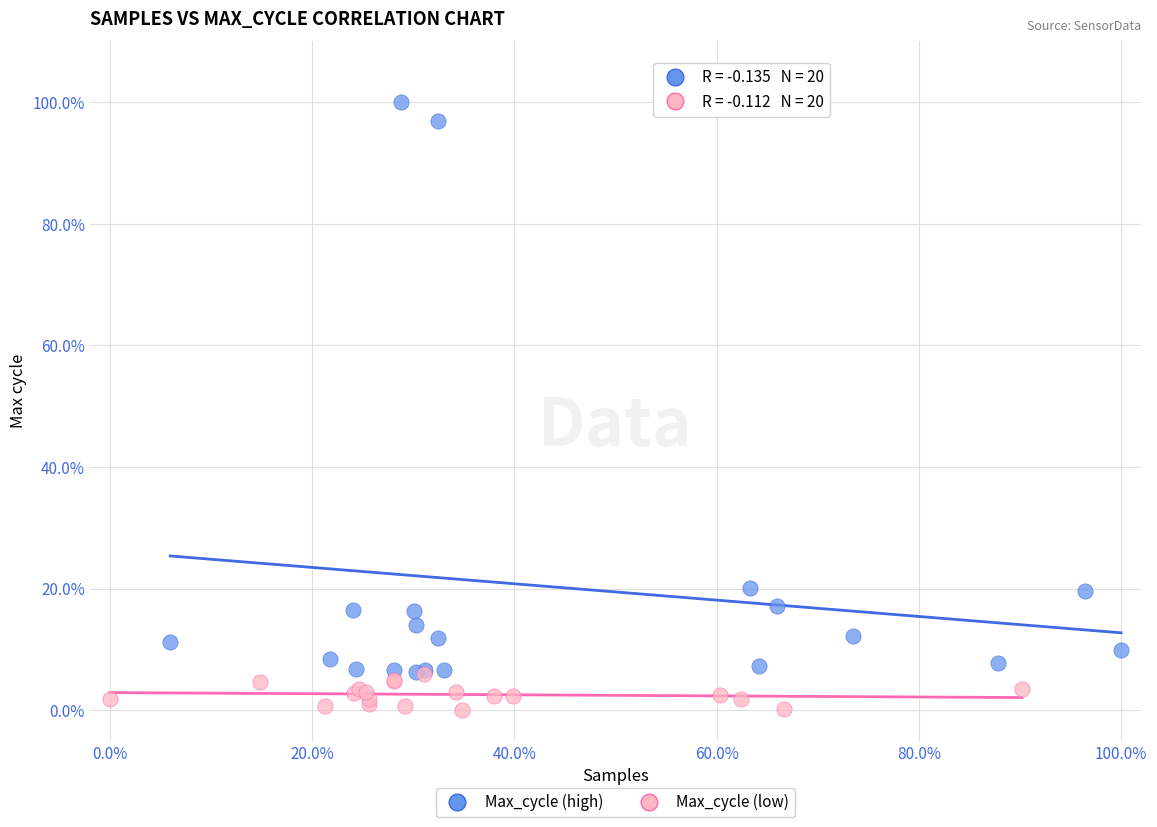

Which series contains the highest Y value?

Max_cycle (high)